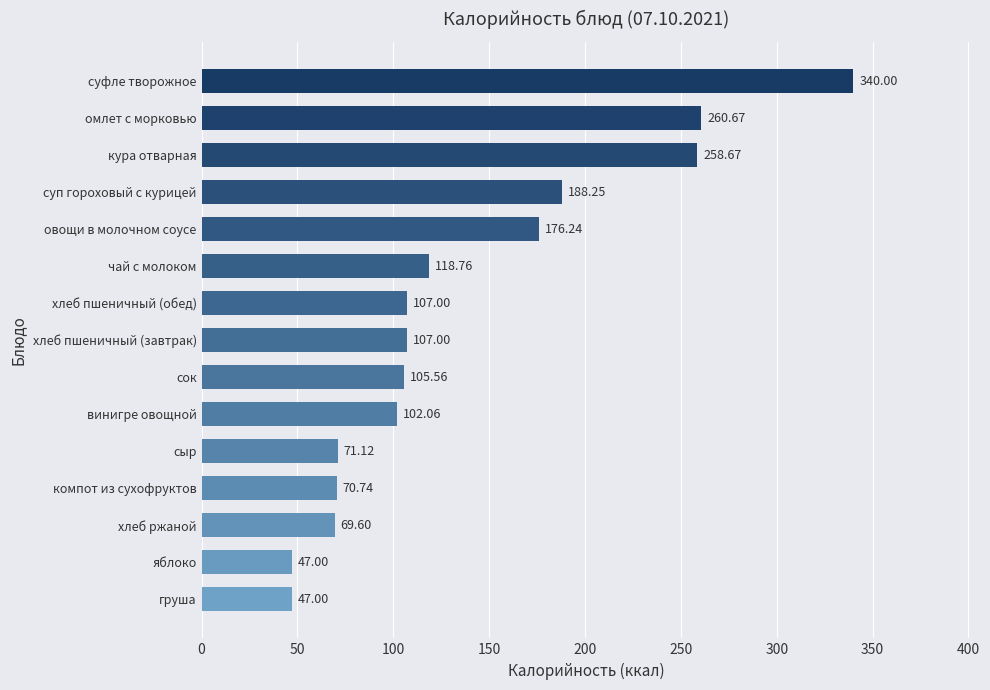

What is the difference between the maximum and minimum values?

293.0